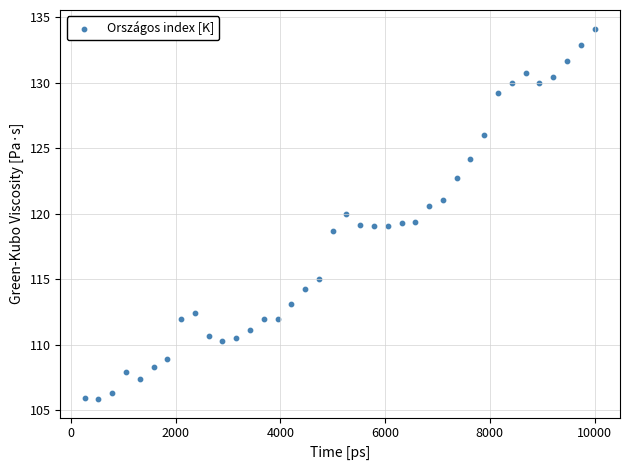

What is the range of X values (max minus min)?

9736.8